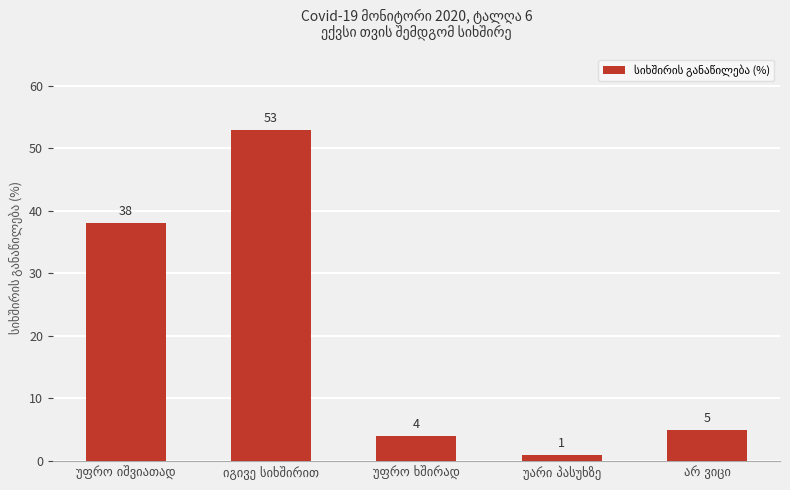

What is the value of the 1st bar from the left?

38